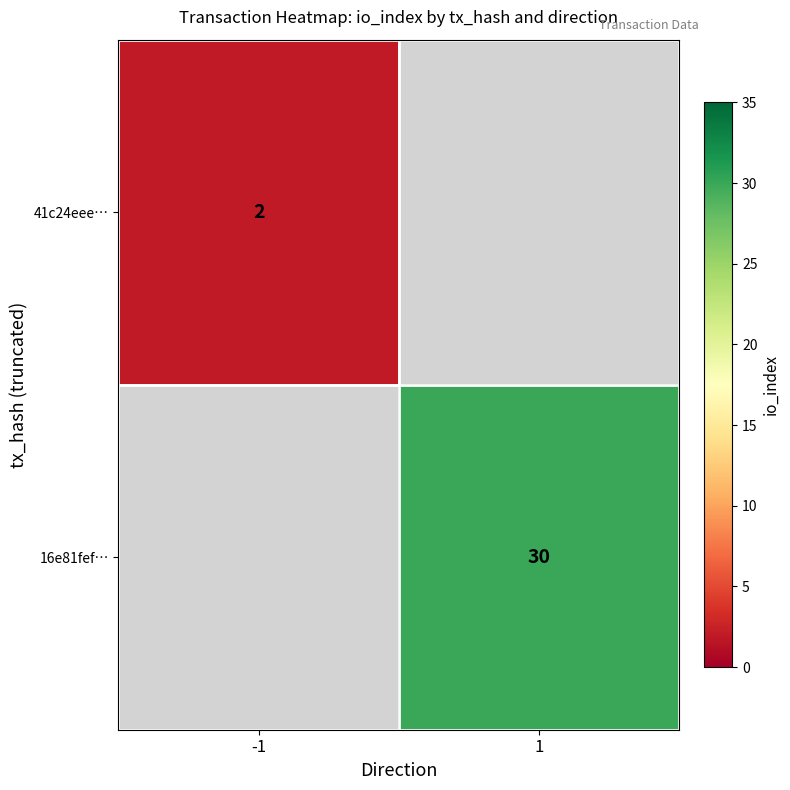

Is the value of 16e81fef… at 1 greater than the value of 41c24eee… at -1?

Yes